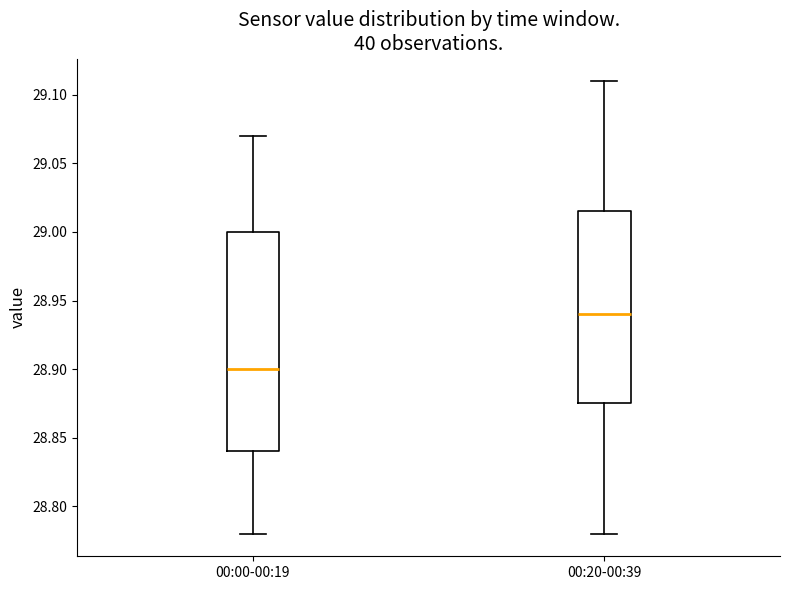

Which box is the tallest, from its lower edge to its upper edge?

00:00-00:19